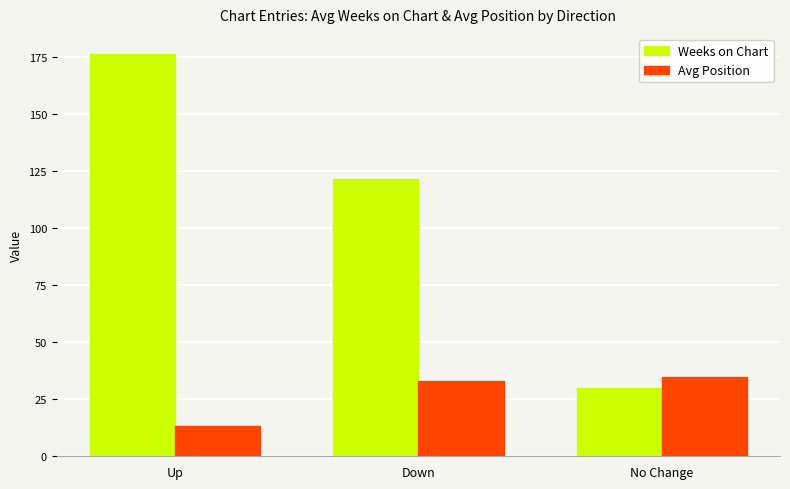

Which series has the largest range (max minus min)?

Weeks on Chart